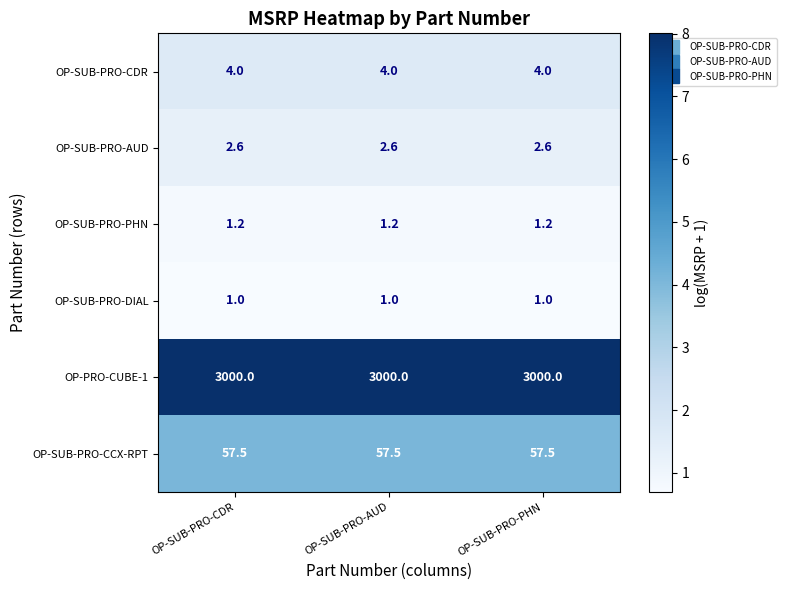

What is the minimum value shown in the chart?

1.0